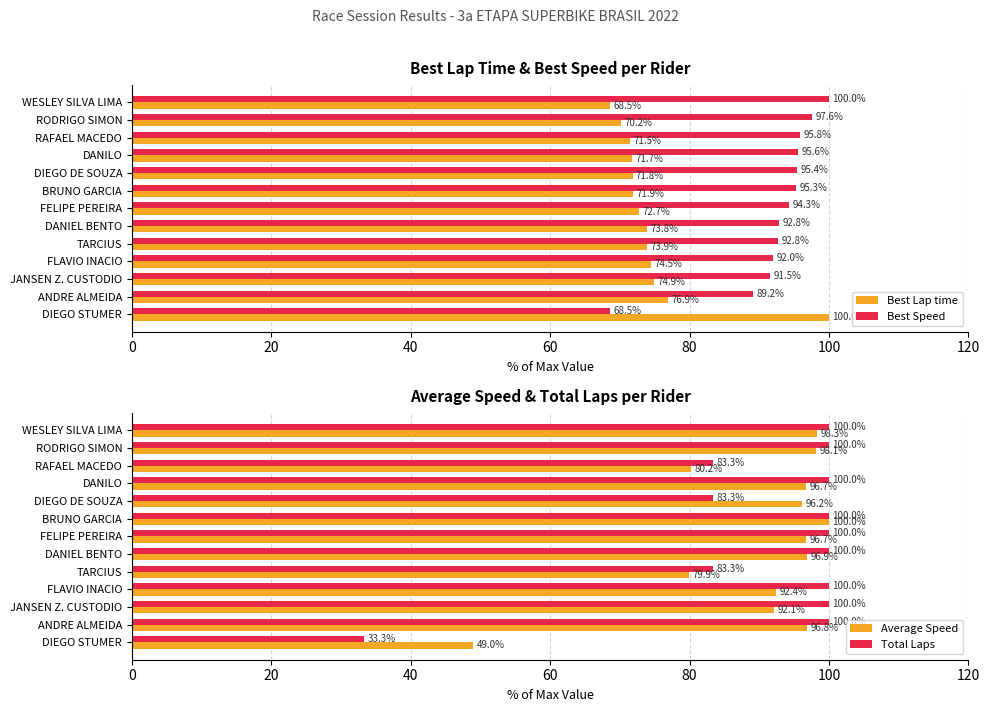

At which label is Best Speed closest to 84?

ANDRE ALMEIDA